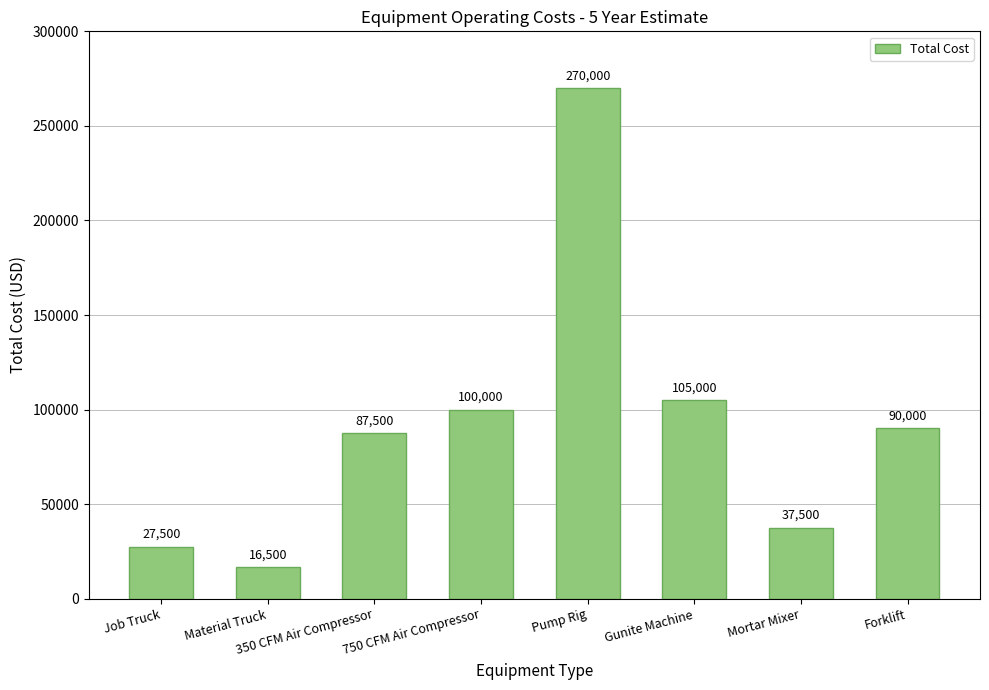

What position from the right is Job Truck?

8